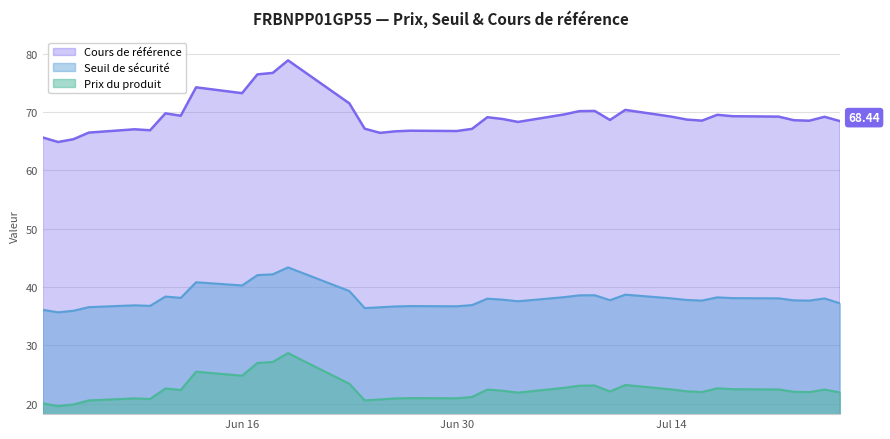

What is the maximum value shown in the chart?

78.8